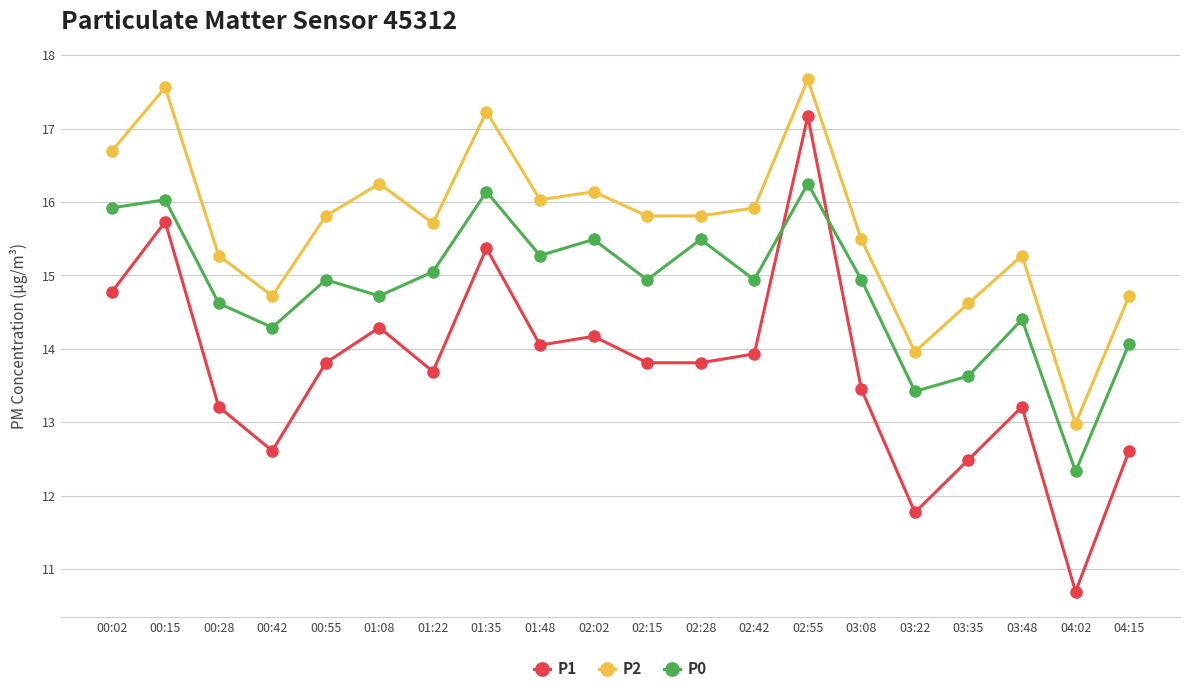

True or false: P2 and P0 intersect in this chart.

False